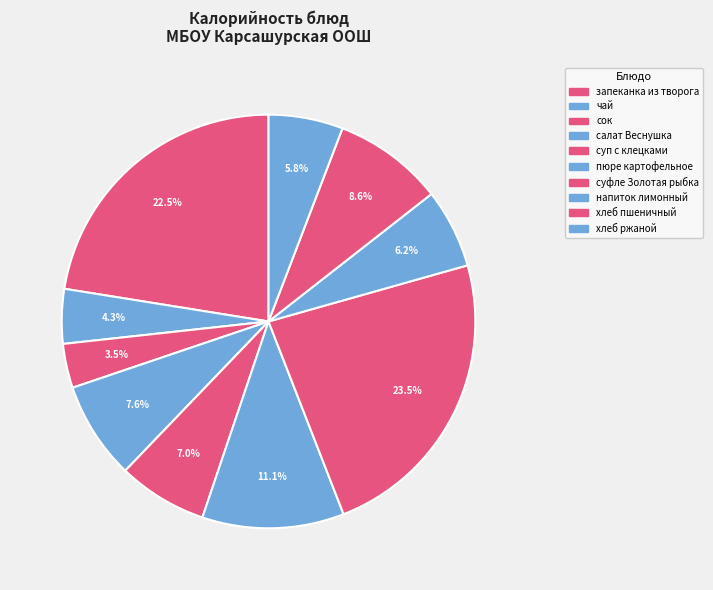

Which slice is the smallest?

сок